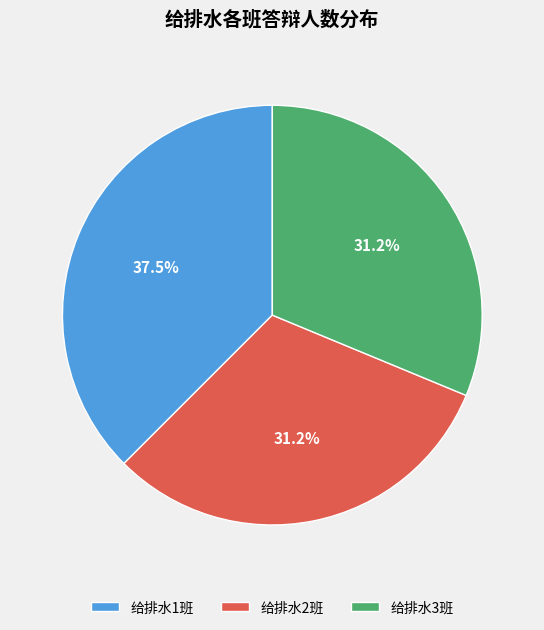

Which category has the biggest portion of the pie?

给排水1班